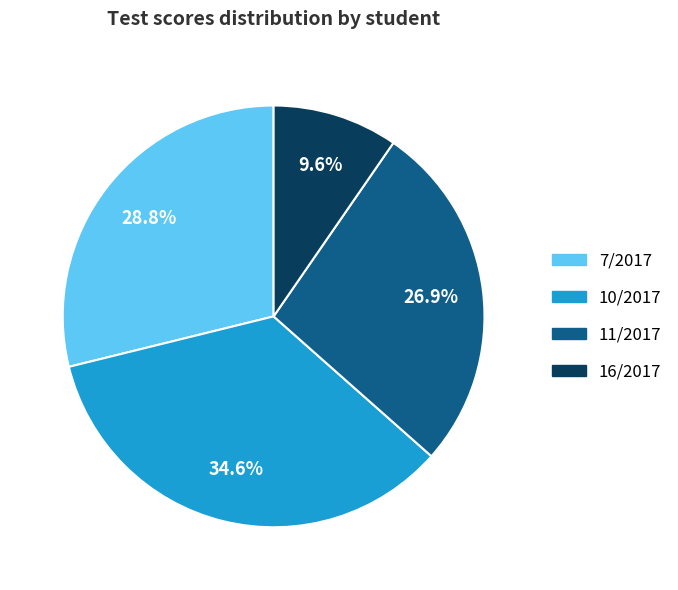

Which category has the biggest portion of the pie?

10/2017